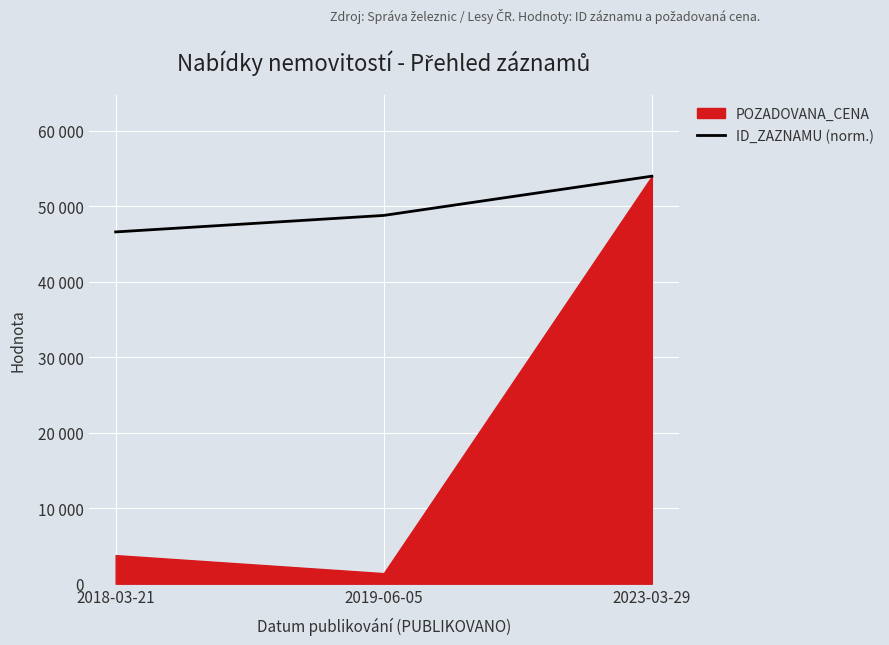

How many values are below 48801?

1